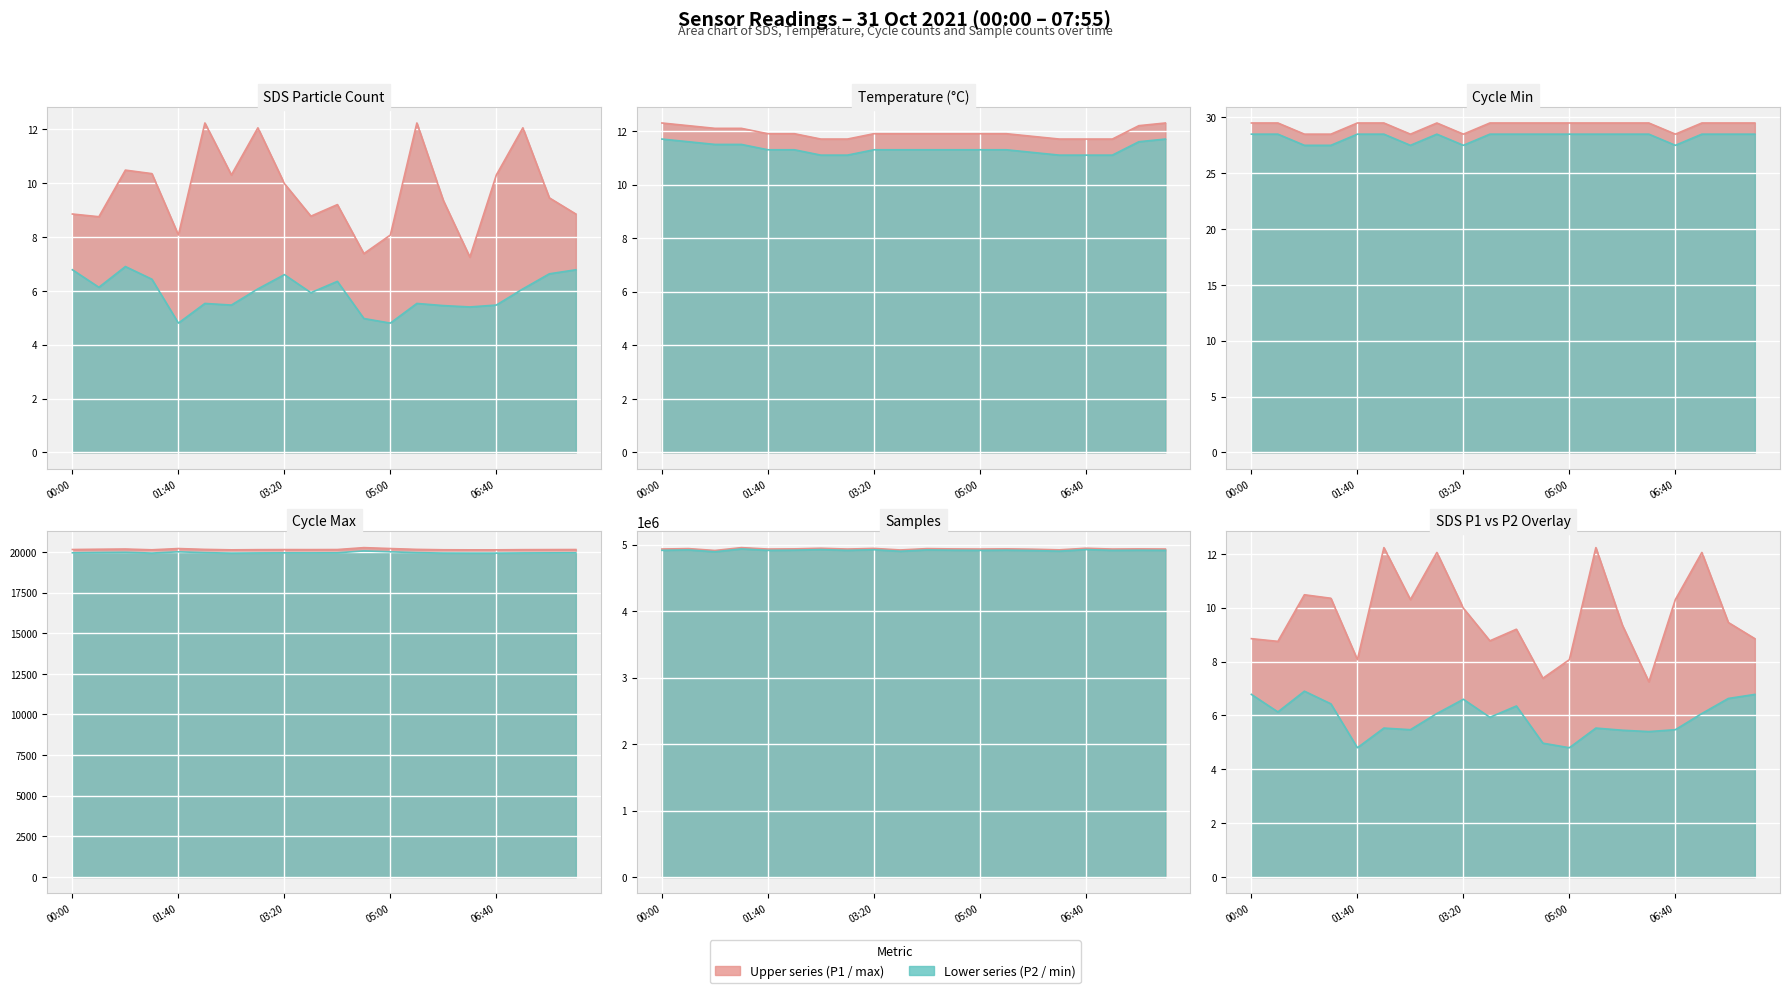

Between 02:05 and 07:55, which is larger?

02:05